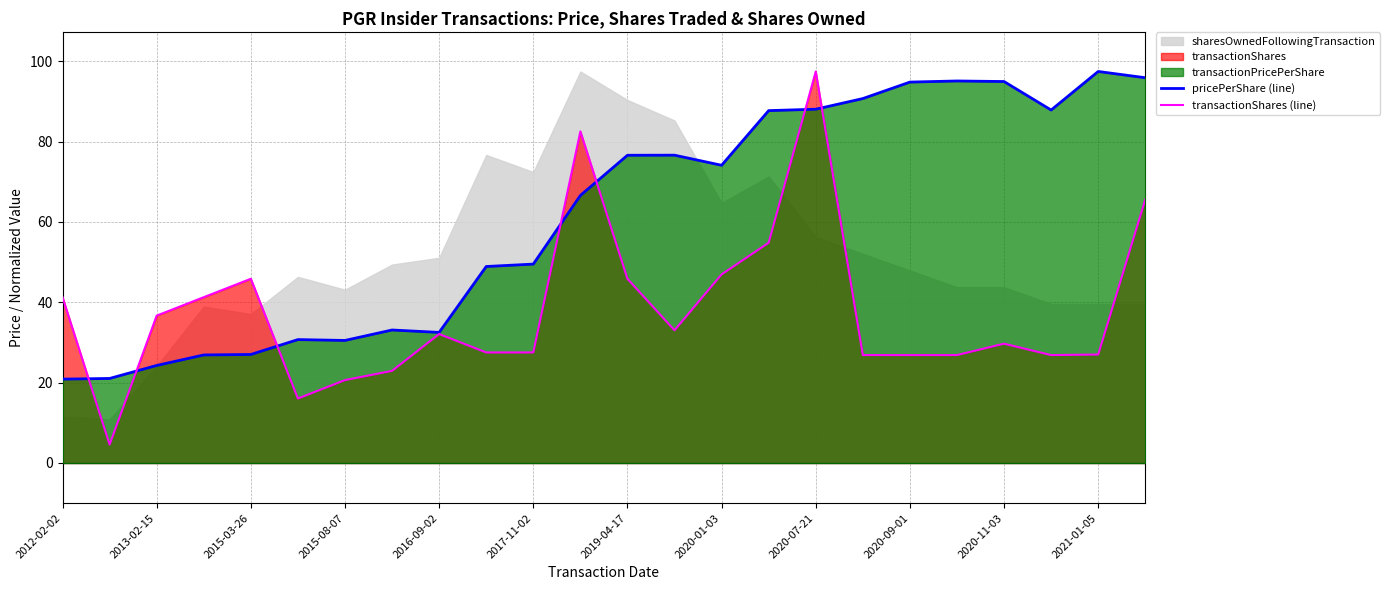

Read the transactionShares (line) value at 2012-02-02.

41.3